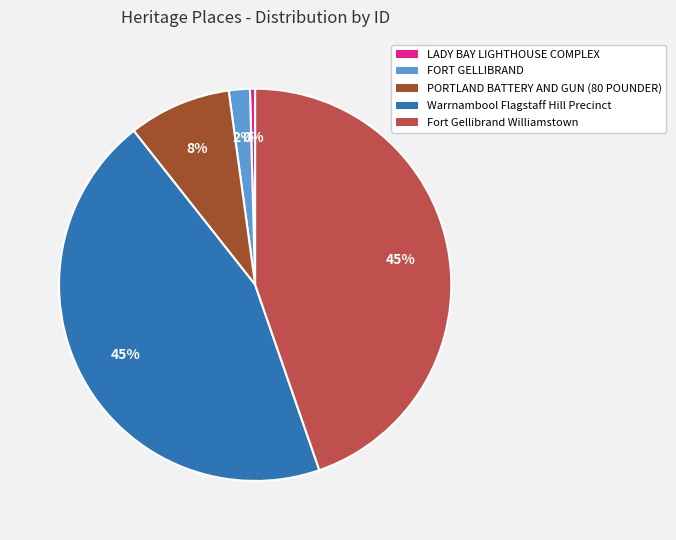

How many slices are in this pie chart?

5